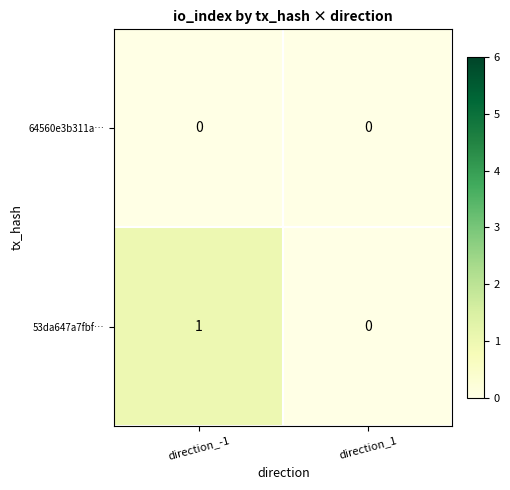

What is the greatest value displayed?

1